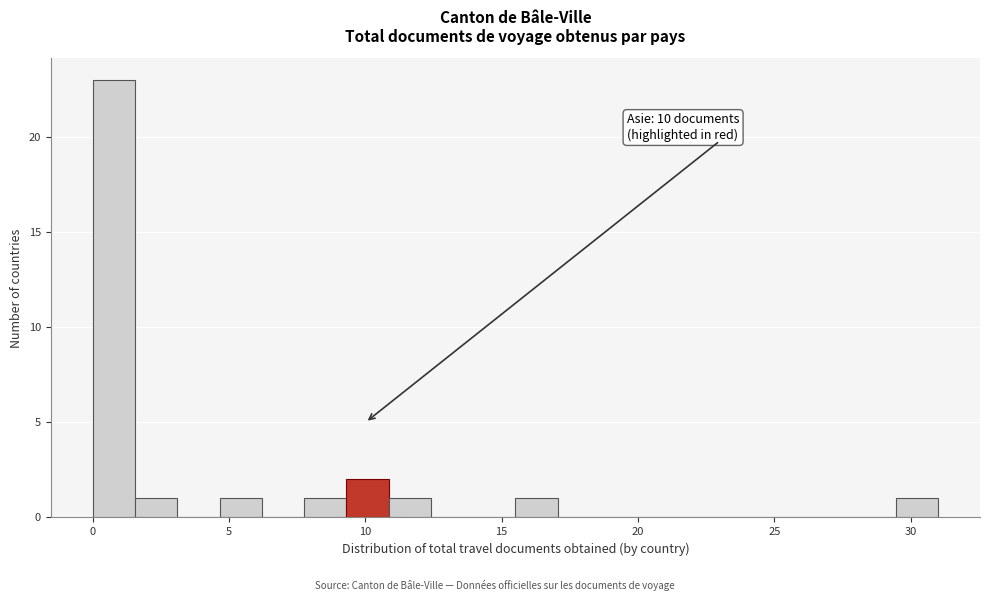

Around what value on the x-axis is the tallest bar? Give the approximate position of its centre, as read against the axis.

1.0